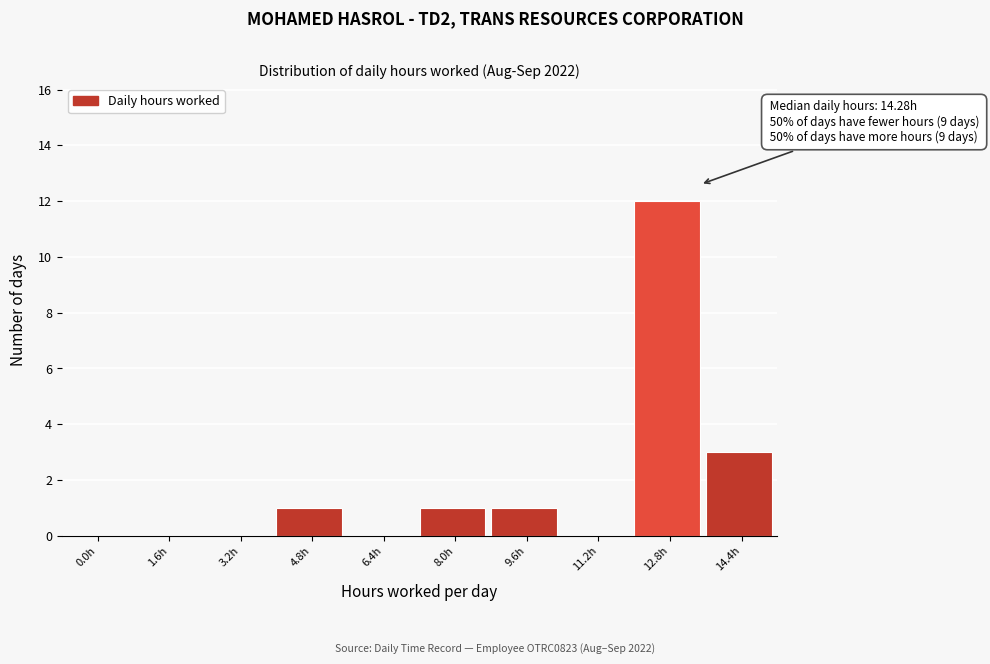

Reading left to right, extract all data points from this chart.

0.0h=0	1.6h=0	3.2h=0	4.8h=1	6.4h=0	8.0h=1	9.6h=1	11.2h=0	12.8h=12	14.4h=3